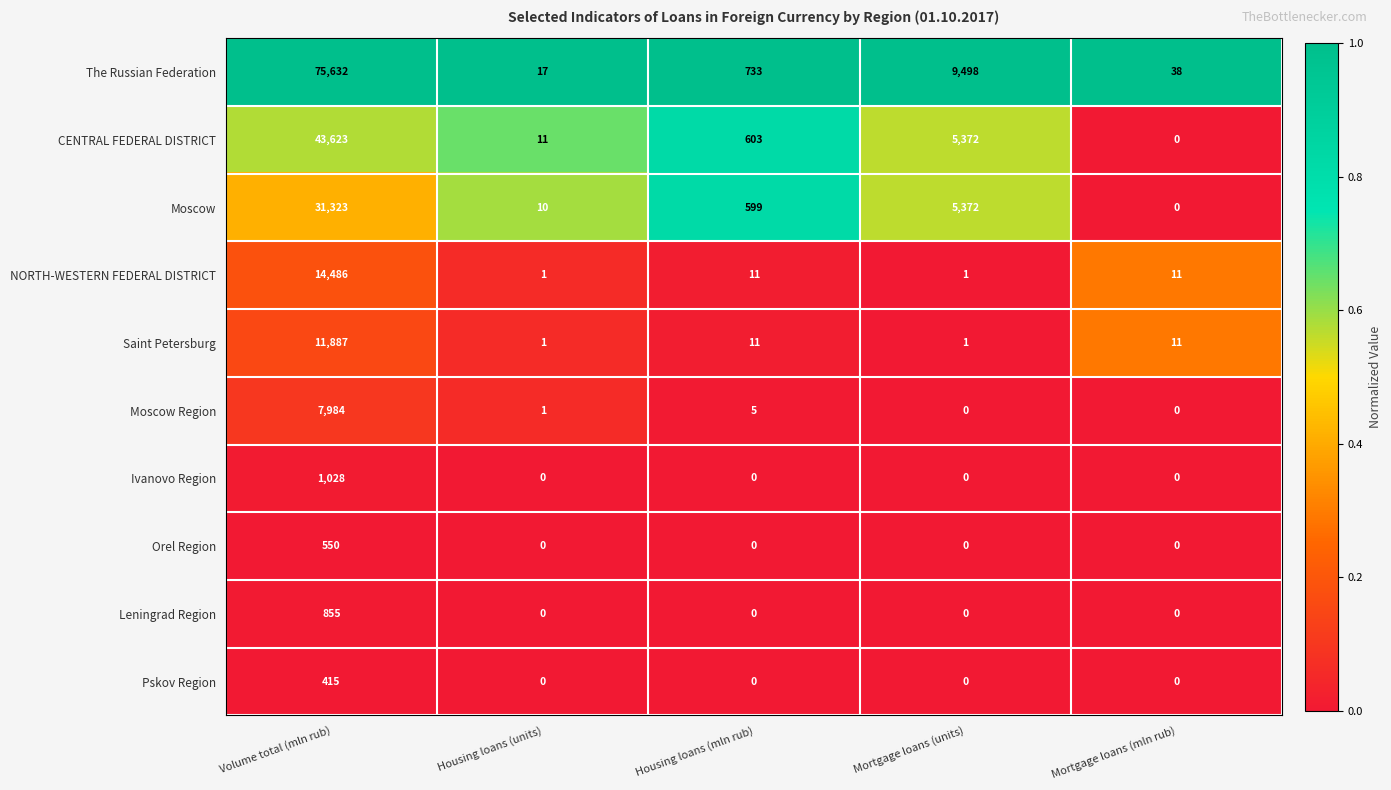

Is it true that Leningrad Region equals 855 at Volume total (mln rub)?

True